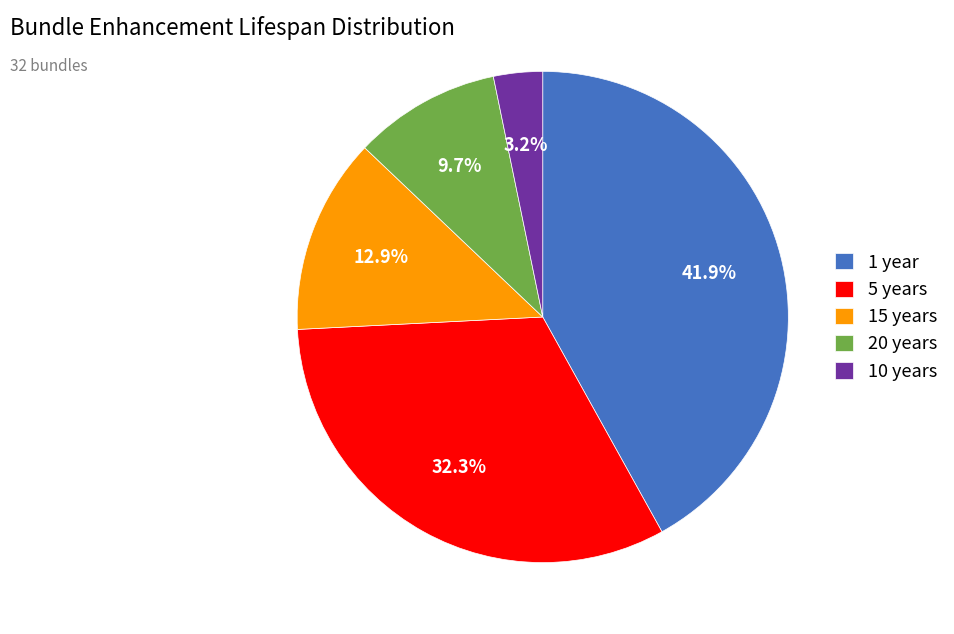

Does 10 years represent more than half of the total?

No